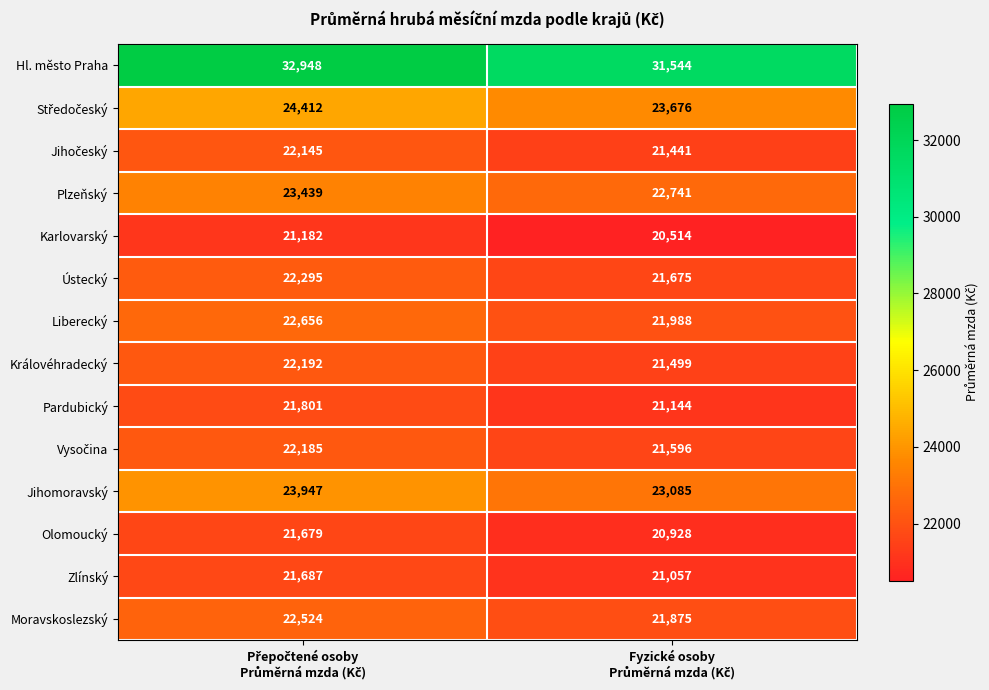

Which series has the widest spread of values?

Hl. město Praha